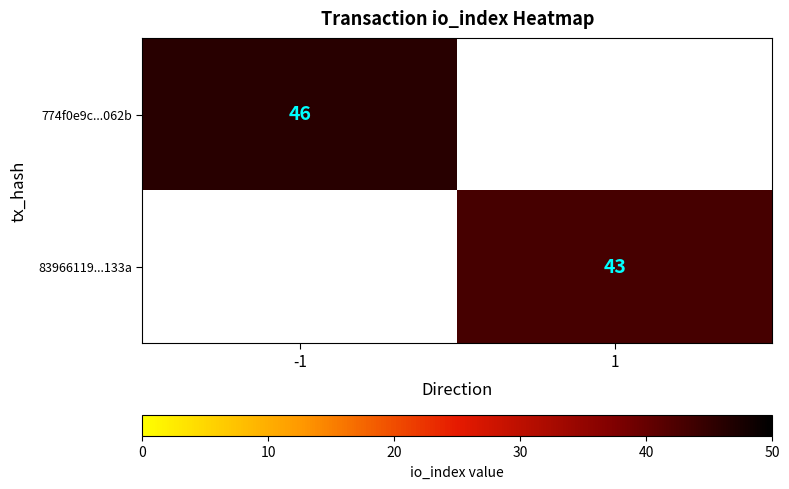

The 83966119...133a series shows 26 at 1. True or false?

False